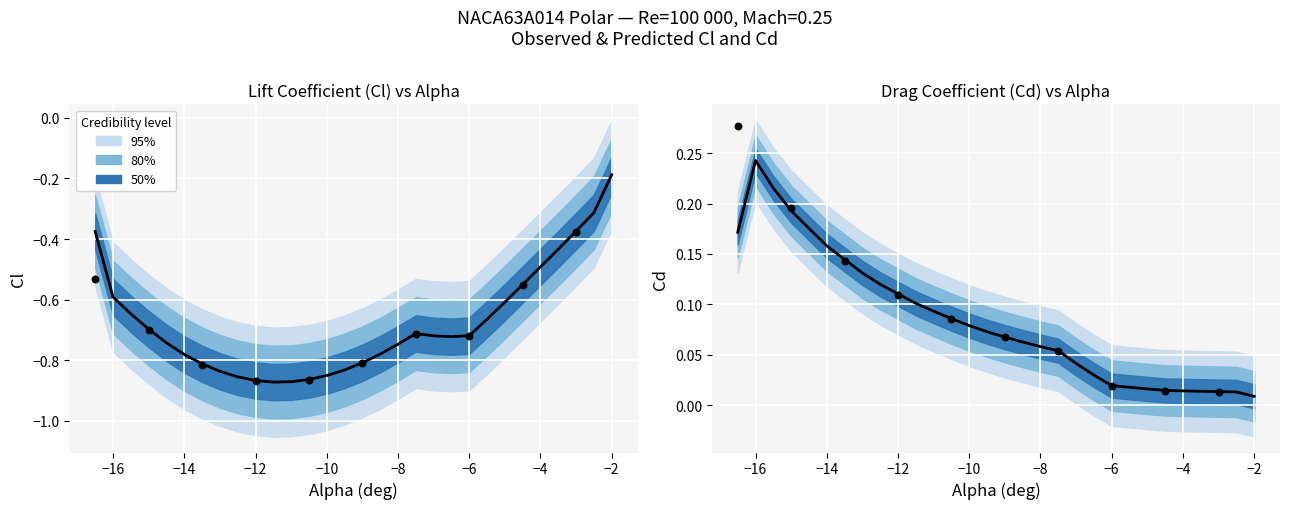

Which series reaches the minimum Y coordinate?

Cl (predicted)